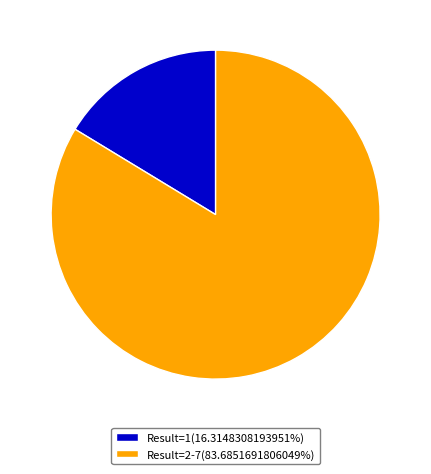

Do Result=2-7(83.6851691806049%) and Result=1(16.3148308193951%) together represent more than half of the pie?

Yes